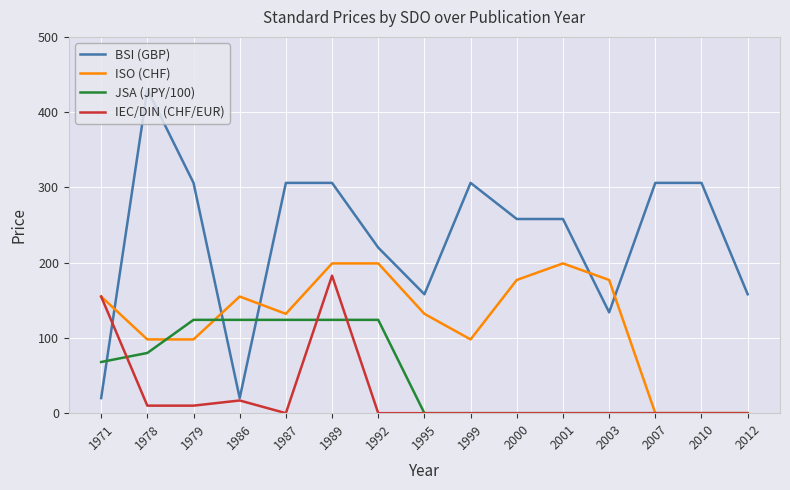

Where do BSI (GBP) and ISO (CHF) first cross each other?

1971 and 1978